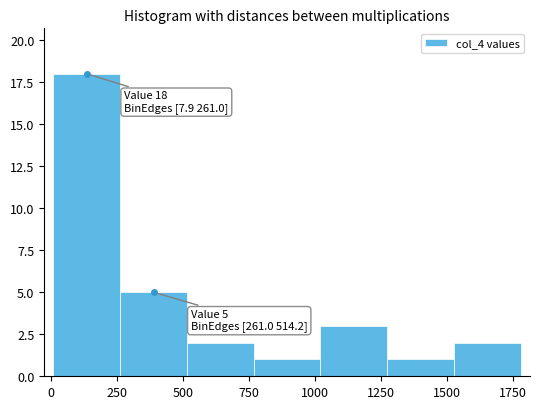

Which range on the x-axis has the tallest bar?

0 to 250